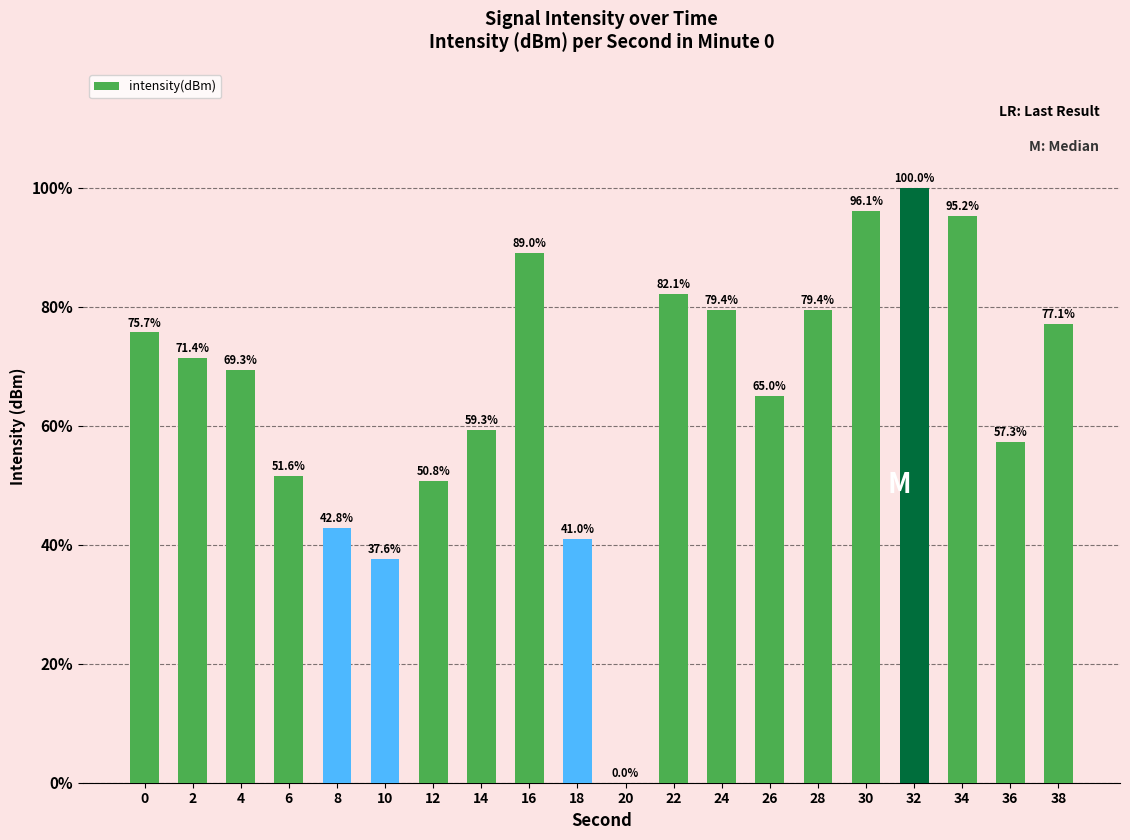

Reading left to right, extract all data points from this chart.

0=75.7	2=71.4	4=69.3	6=51.6	8=42.8	10=37.6	12=50.8	14=59.3	16=89.0	18=41.0	20=0.0	22=82.1	24=79.4	26=65.0	28=79.4	30=96.1	32=100.0	34=95.2	36=57.3	38=77.1